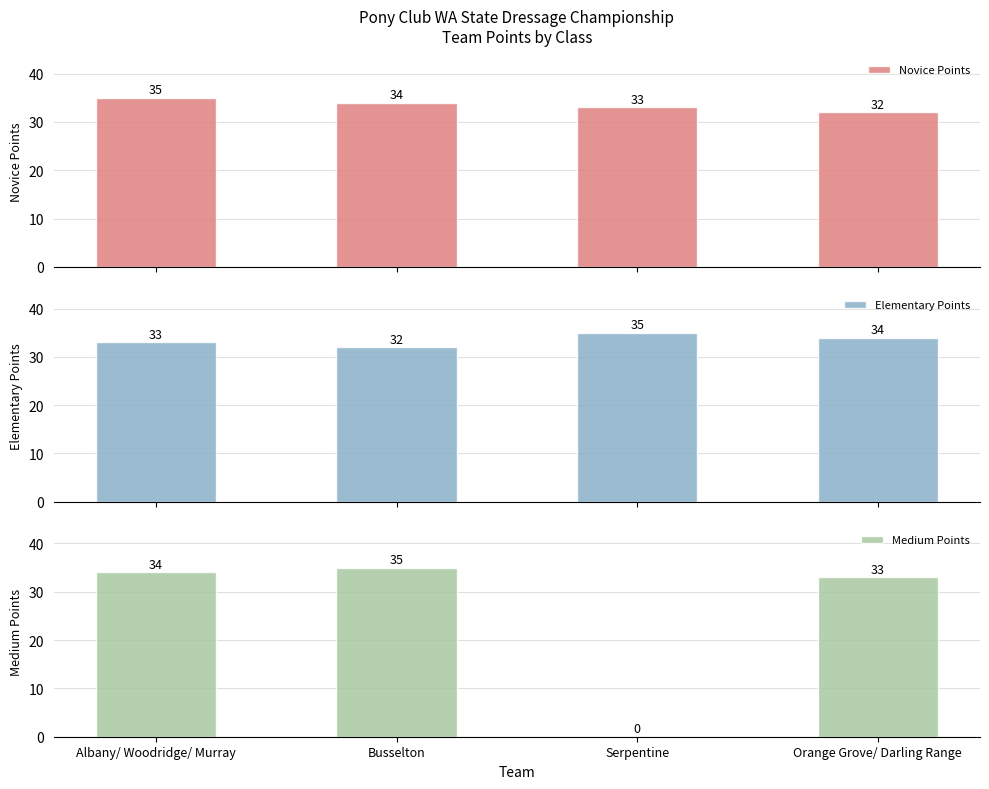

What is the value of the Medium Points bar at the 4th from the left?

33